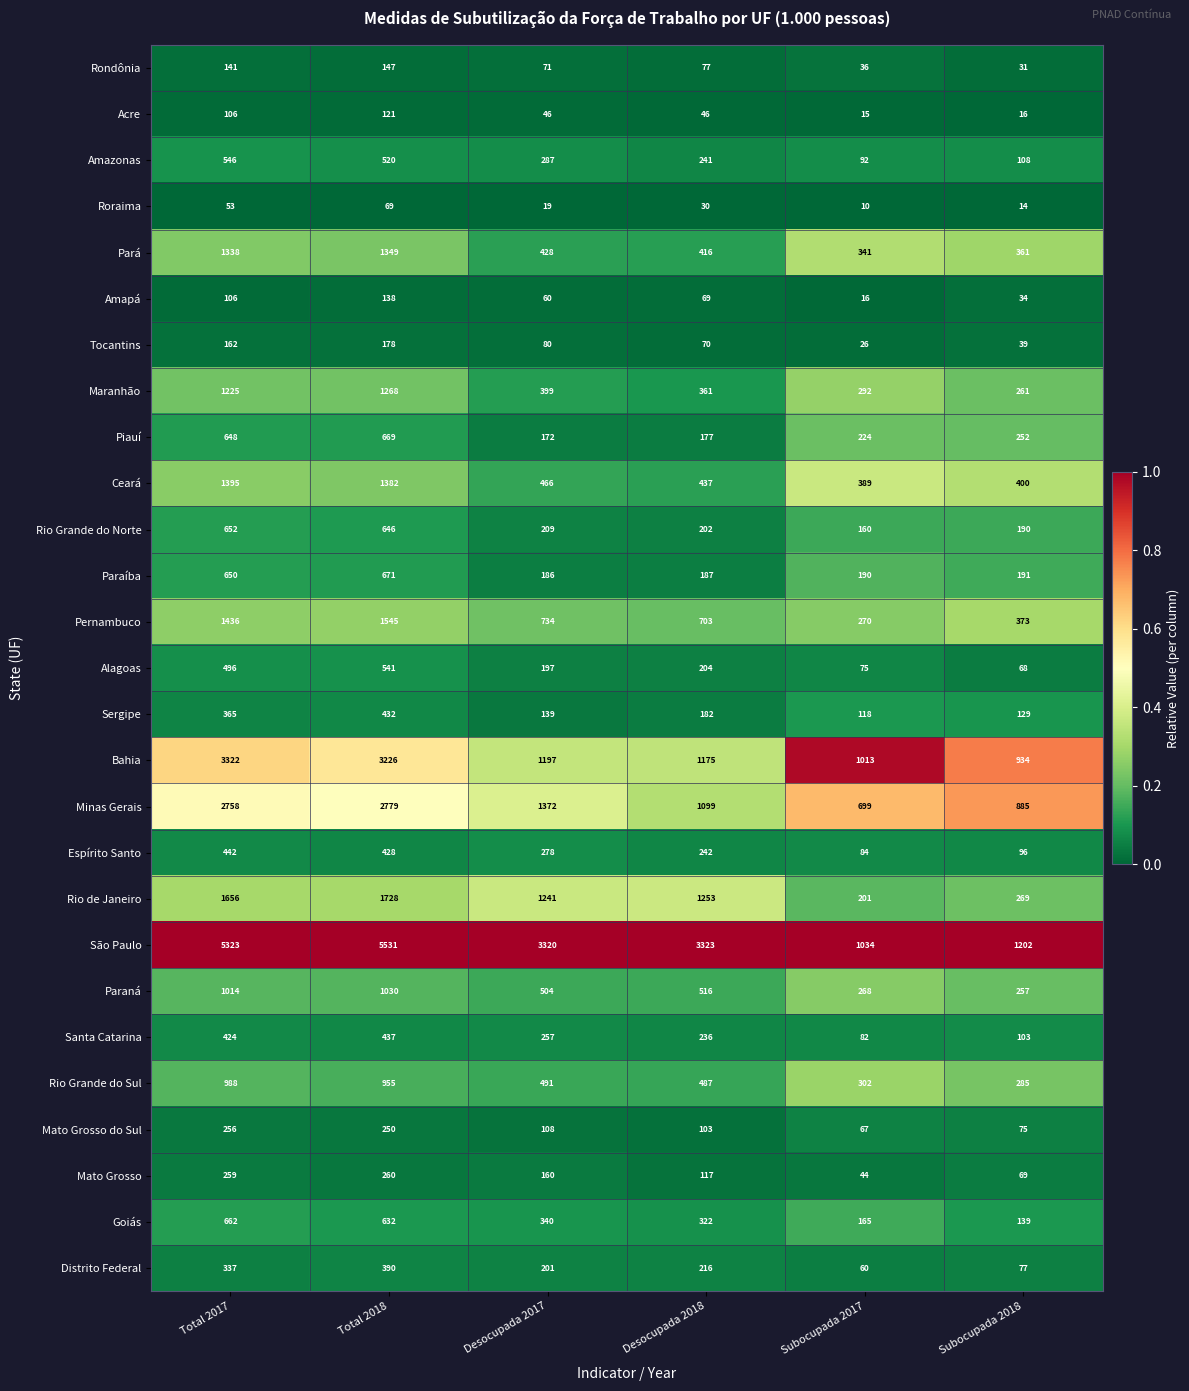

What is the sum of the Alagoas values at Subocupada 2018 and Desocupada 2018?

272